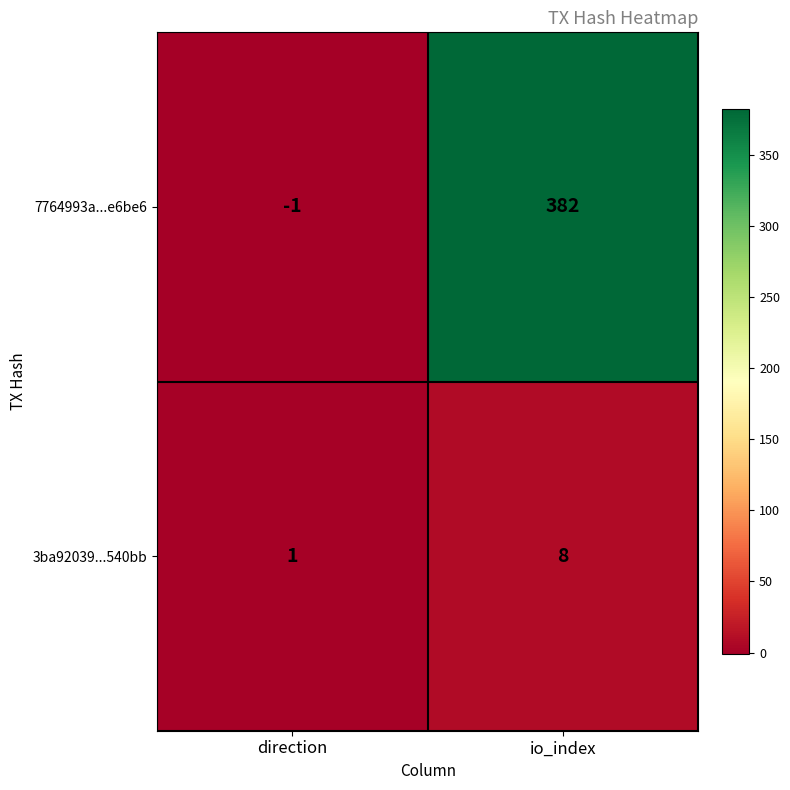

Which series changed the most between direction and io_index?

7764993a...e6be6